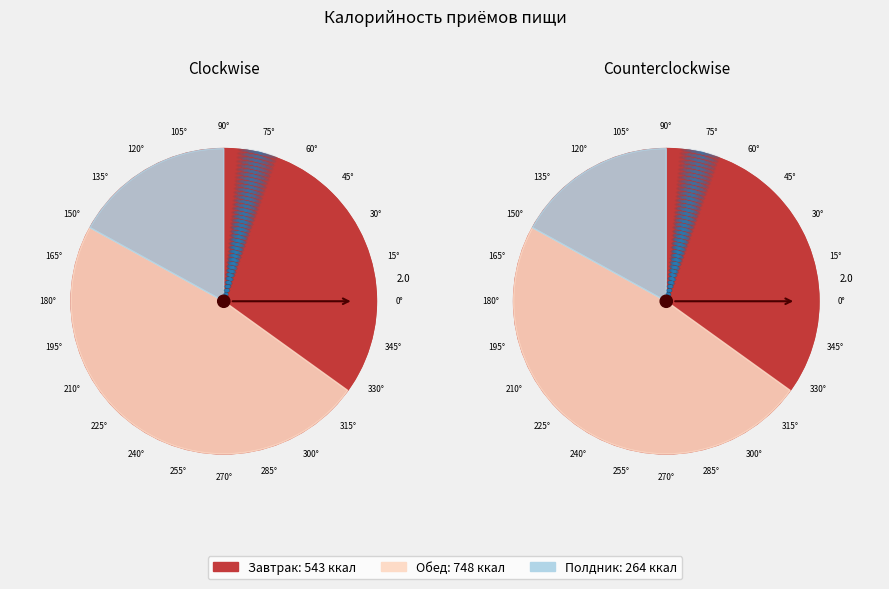

Which slice is the smallest?

Полдник